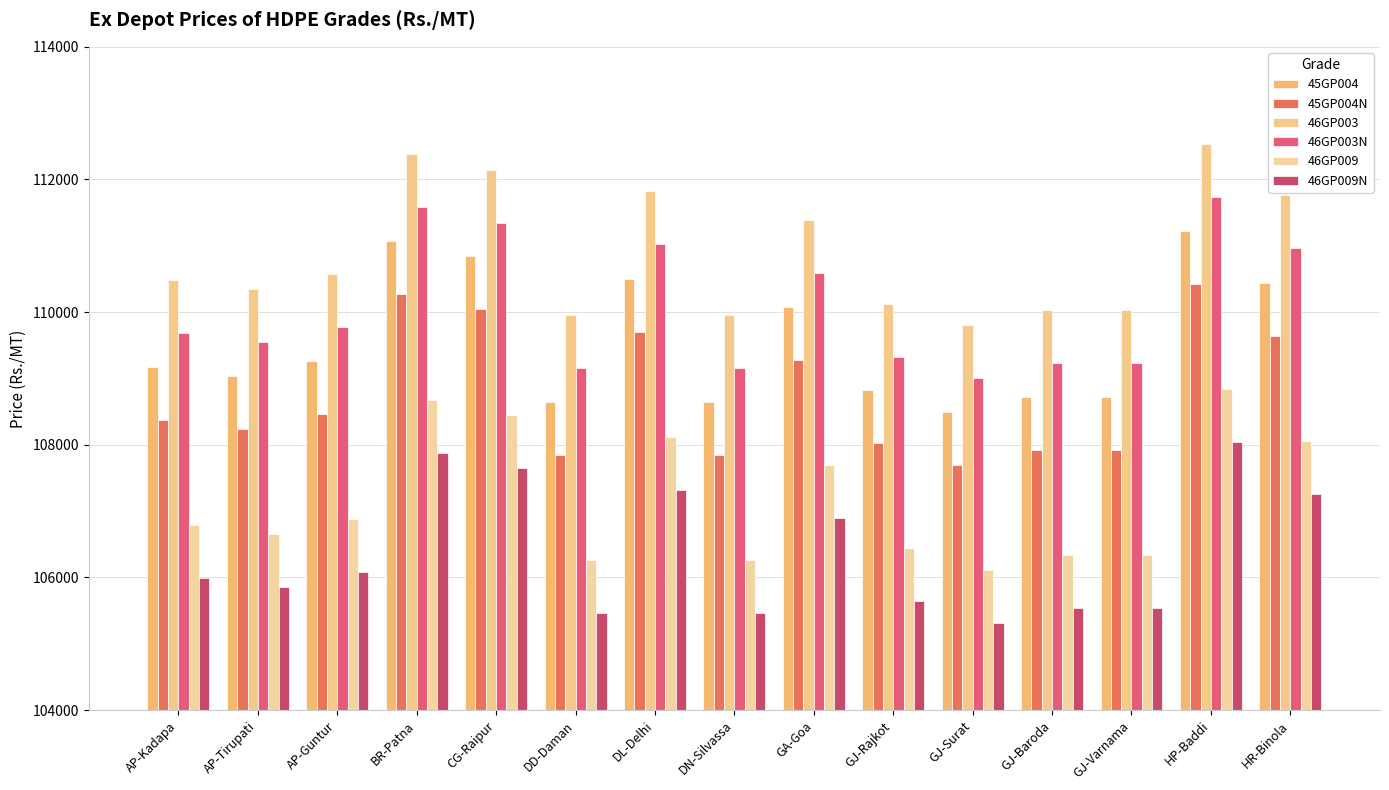

What is the minimum value shown in the chart?

105310